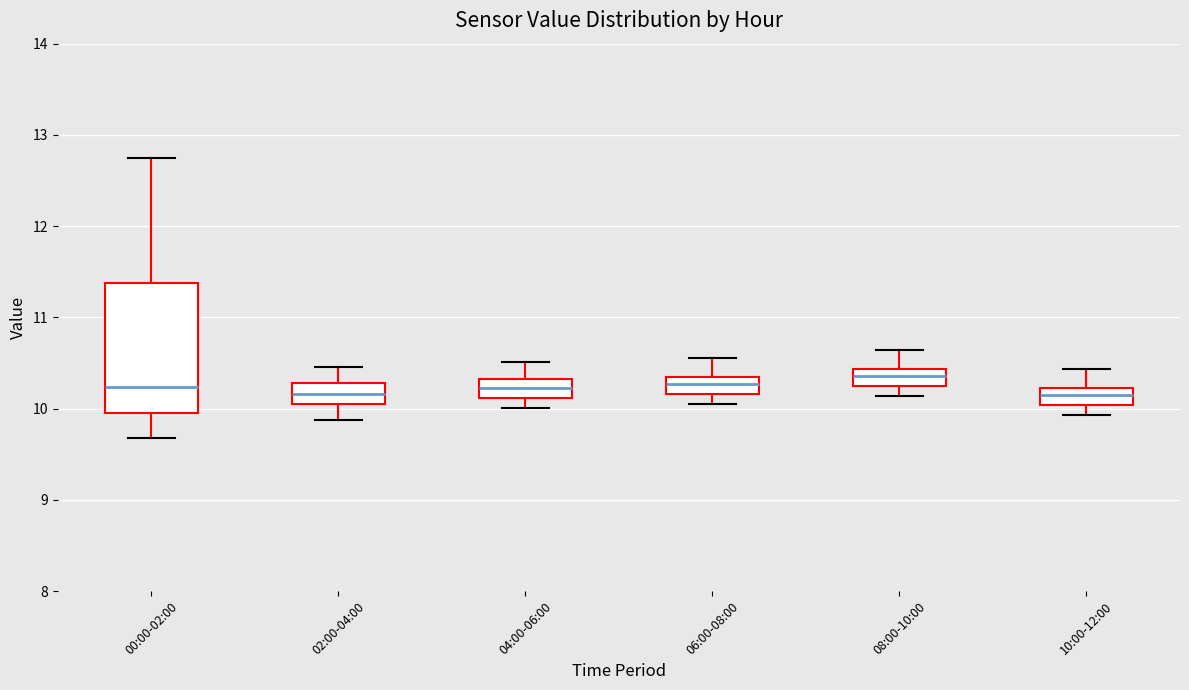

Where is the upper edge of the box for 02:00-04:00 on the y-axis? The values are not printed on the chart, so give them approximately, as read against the axis.

10.3